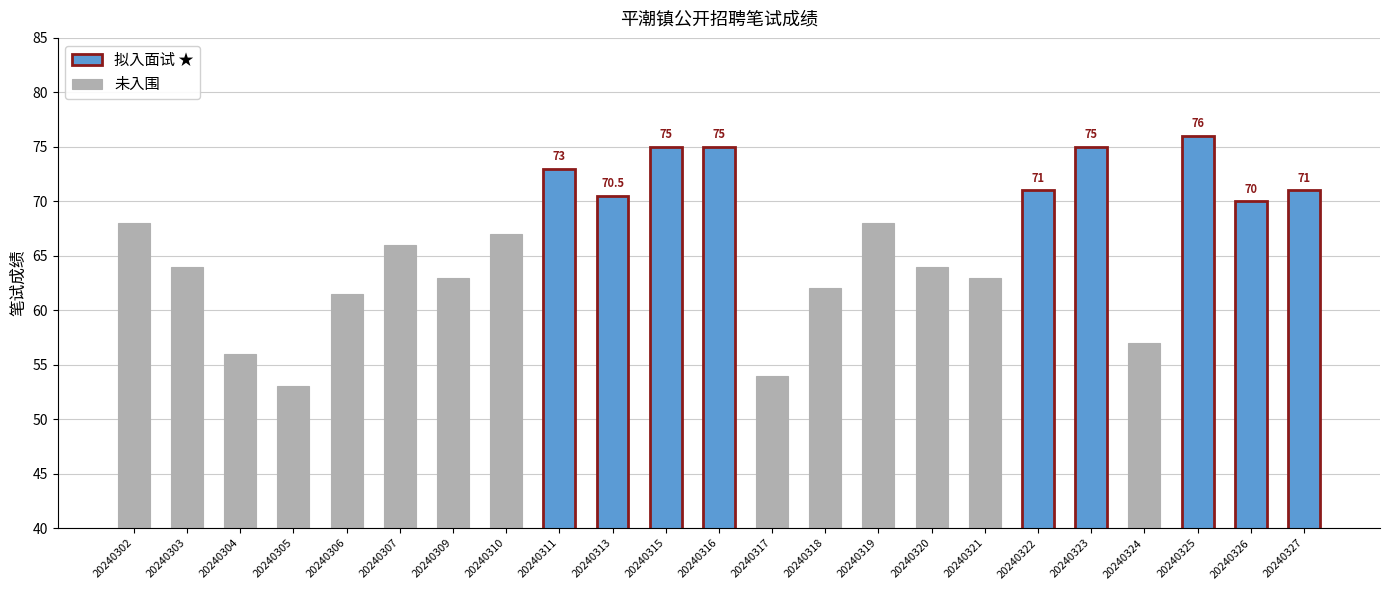

What is the sum of all values?

1523.0